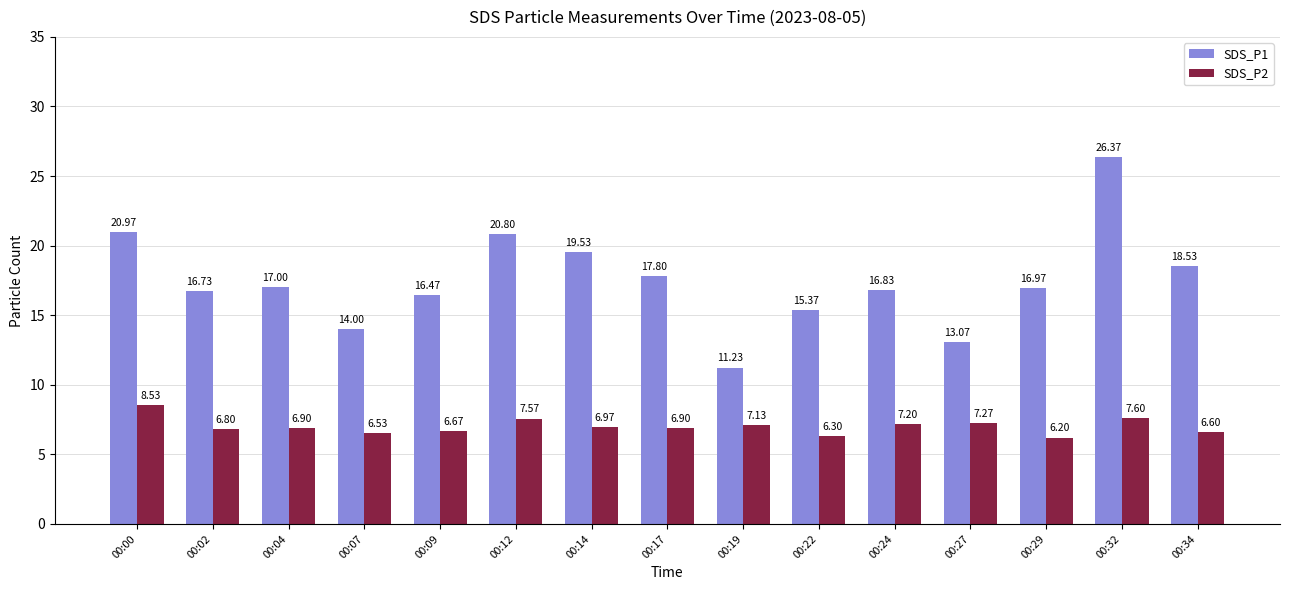

True or false: SDS_P2 has a value of 4.2 at 00:22.

False